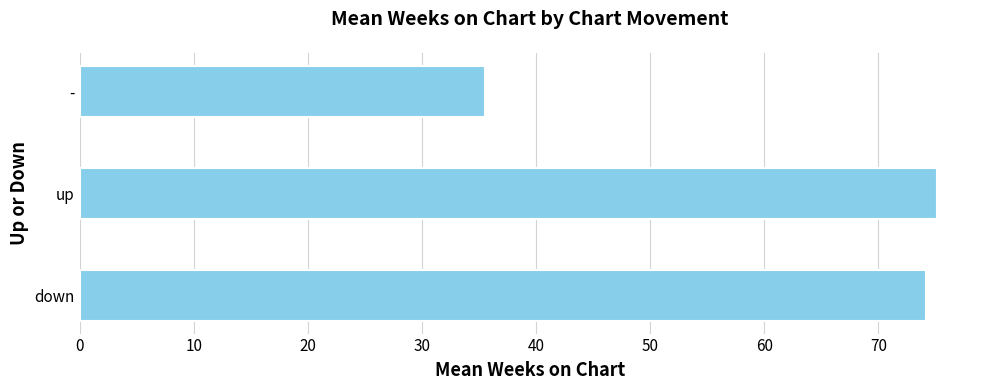

What is the sum of all values?

184.8